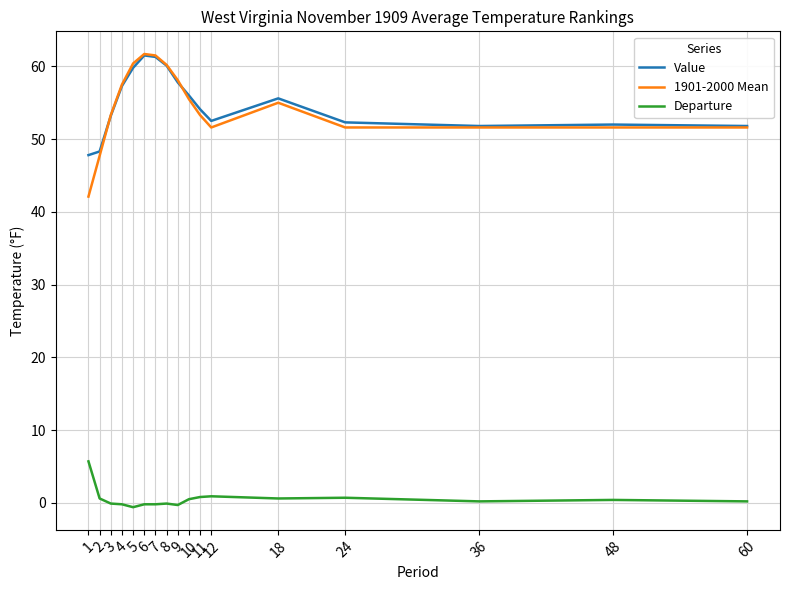

What is the spread (max minus min) of values at 48?

51.6